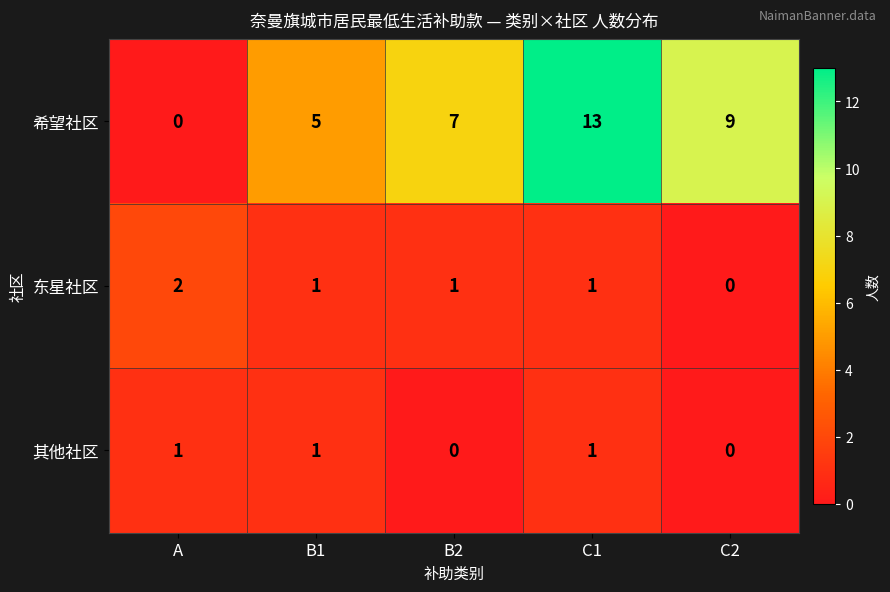

What is the total value across all series at C1?

15